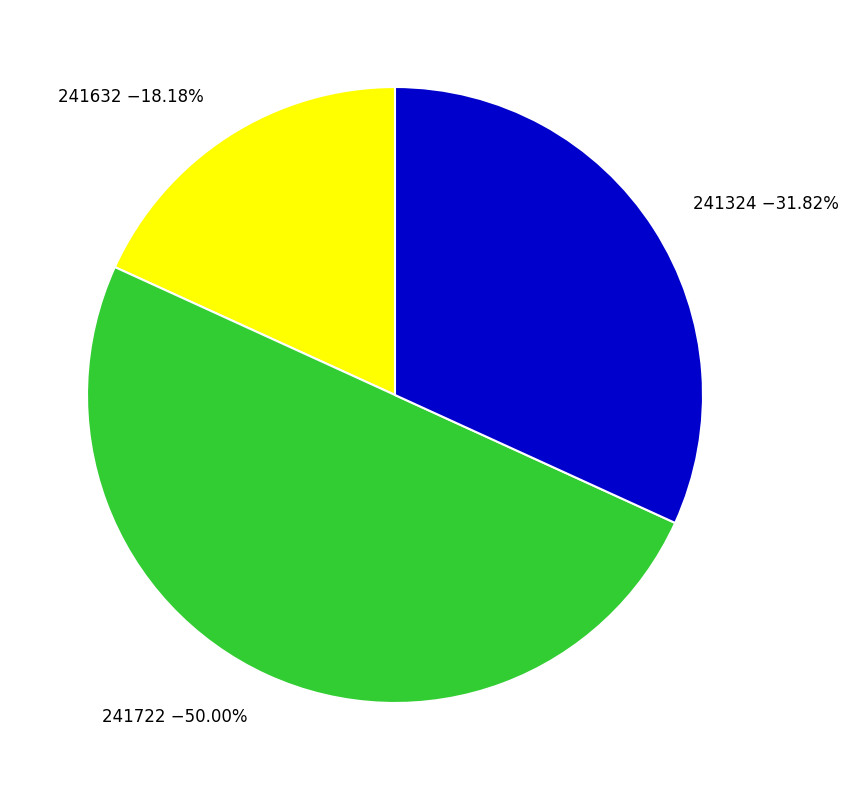

Is it true that 241722 is 41% of the pie?

False